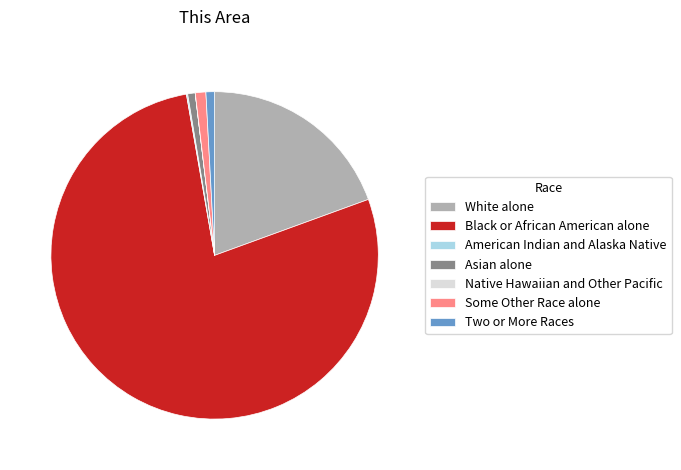

Do Black or African American alone and Some Other Race alone together represent more than half of the pie?

Yes